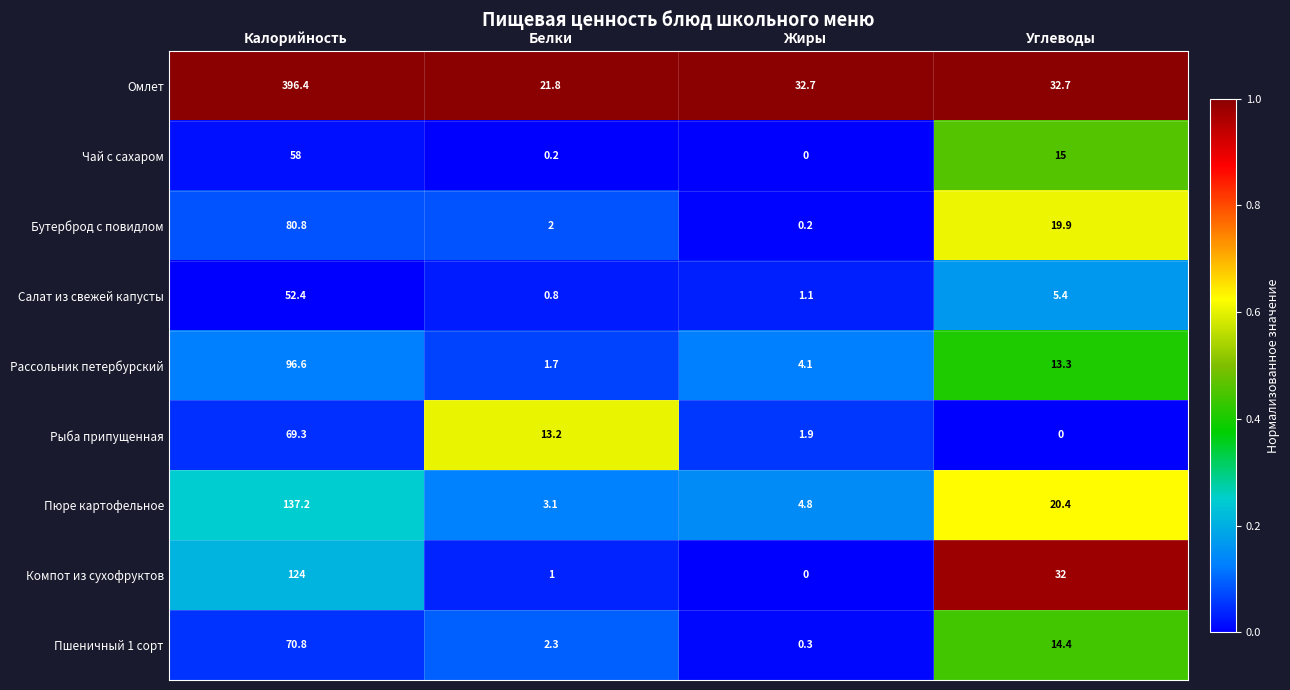

List the series in order of their peak value, lowest first.

Салат из свежей капусты, Чай с сахаром, Рыба припущенная, Пшеничный 1 сорт, Бутерброд с повидлом, Рассольник петербурский, Компот из сухофруктов, Пюре картофельное, Омлет